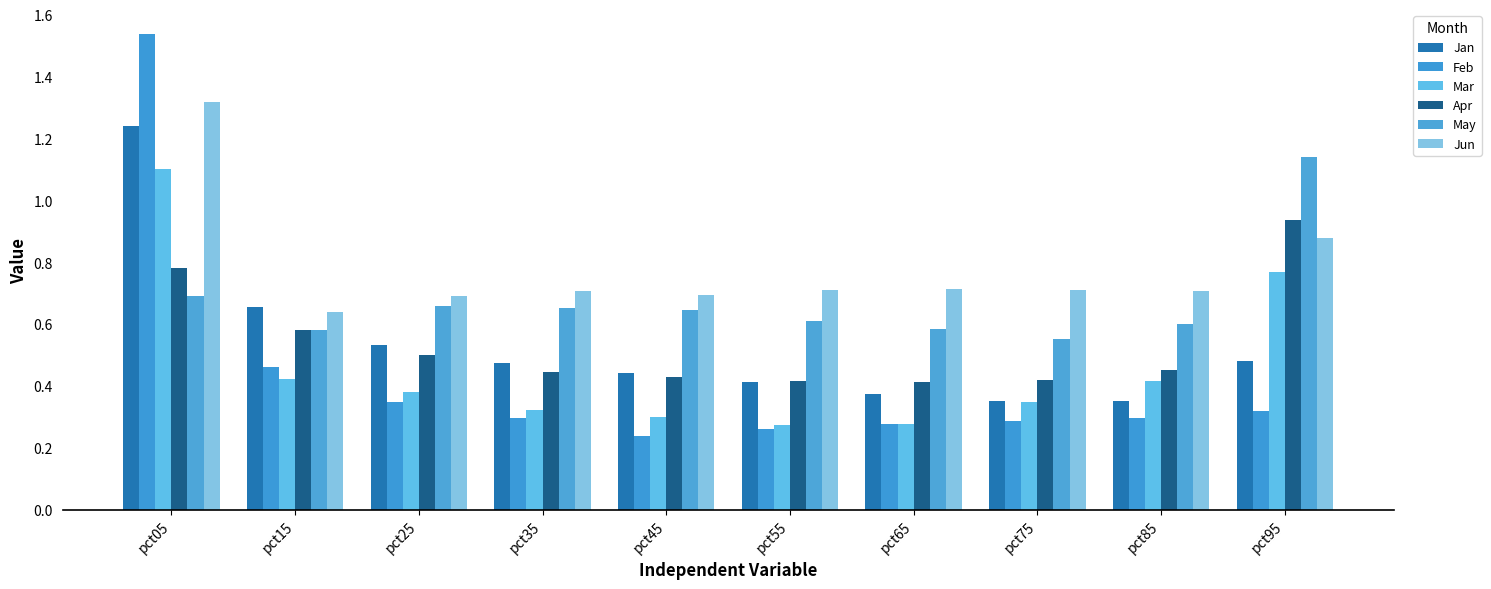

How many groups of bars are there?

10